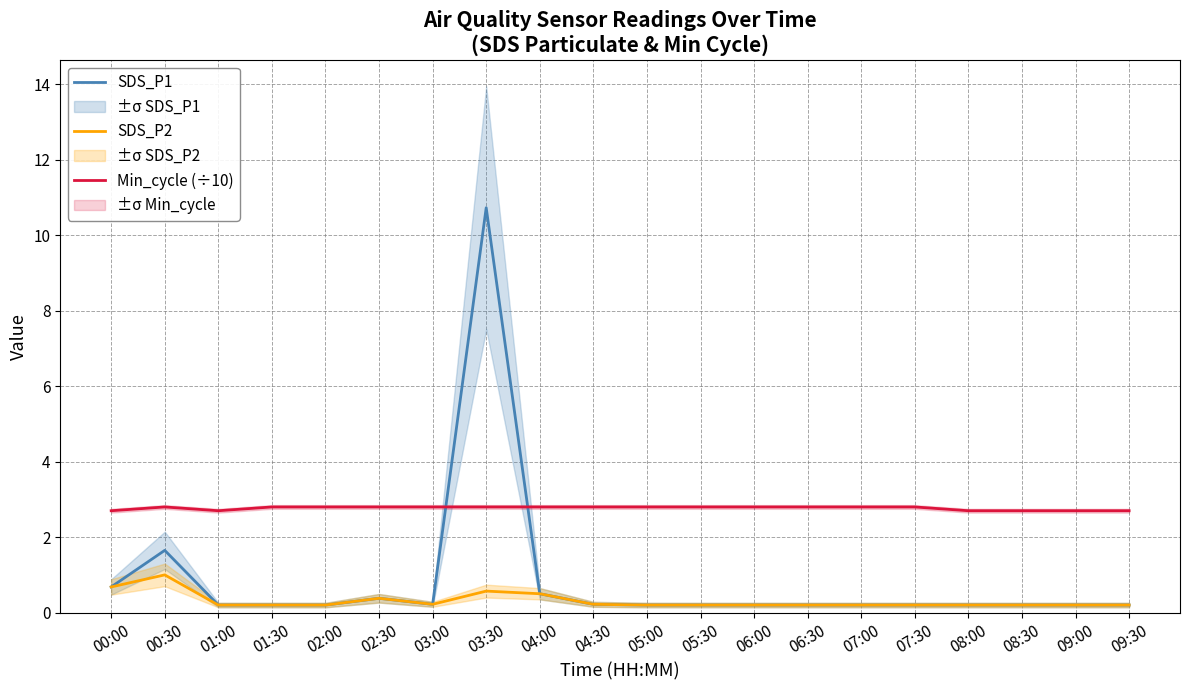

Is this an area chart (filled region under the line)?

No